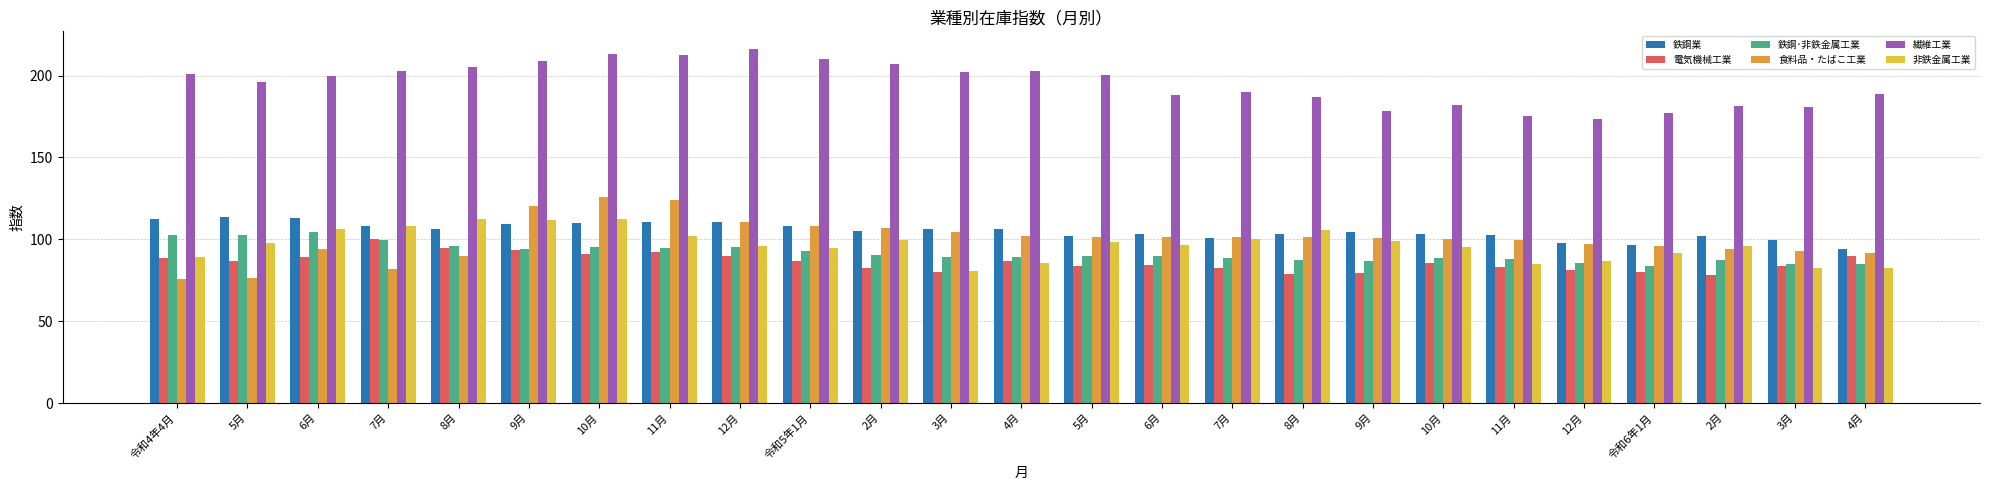

What are all the series names shown in the legend?

鉄鋼業, 電気機械工業, 鉄鋼･非鉄金属工業, 食料品・たばこ工業, 繊維工業, 非鉄金属工業